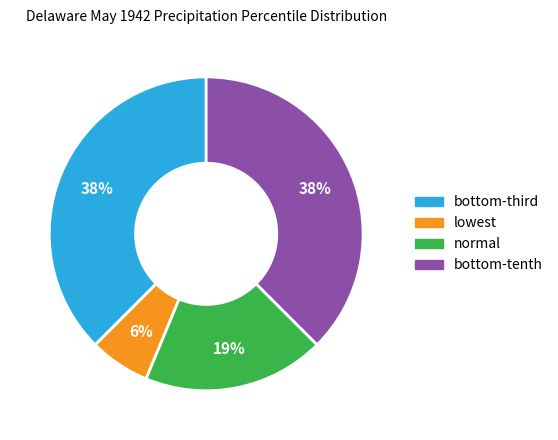

To the nearest percent, what is the average slice percentage?

25%